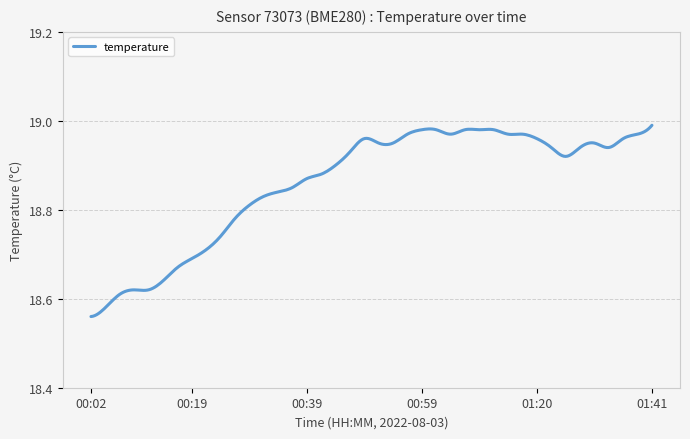

What is the difference between the maximum and minimum values?

0.4